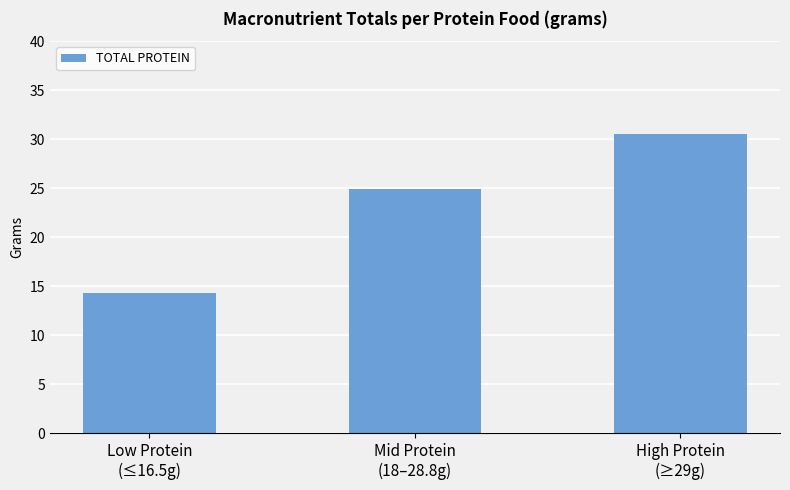

What is the difference between the second highest and minimum values?

10.6